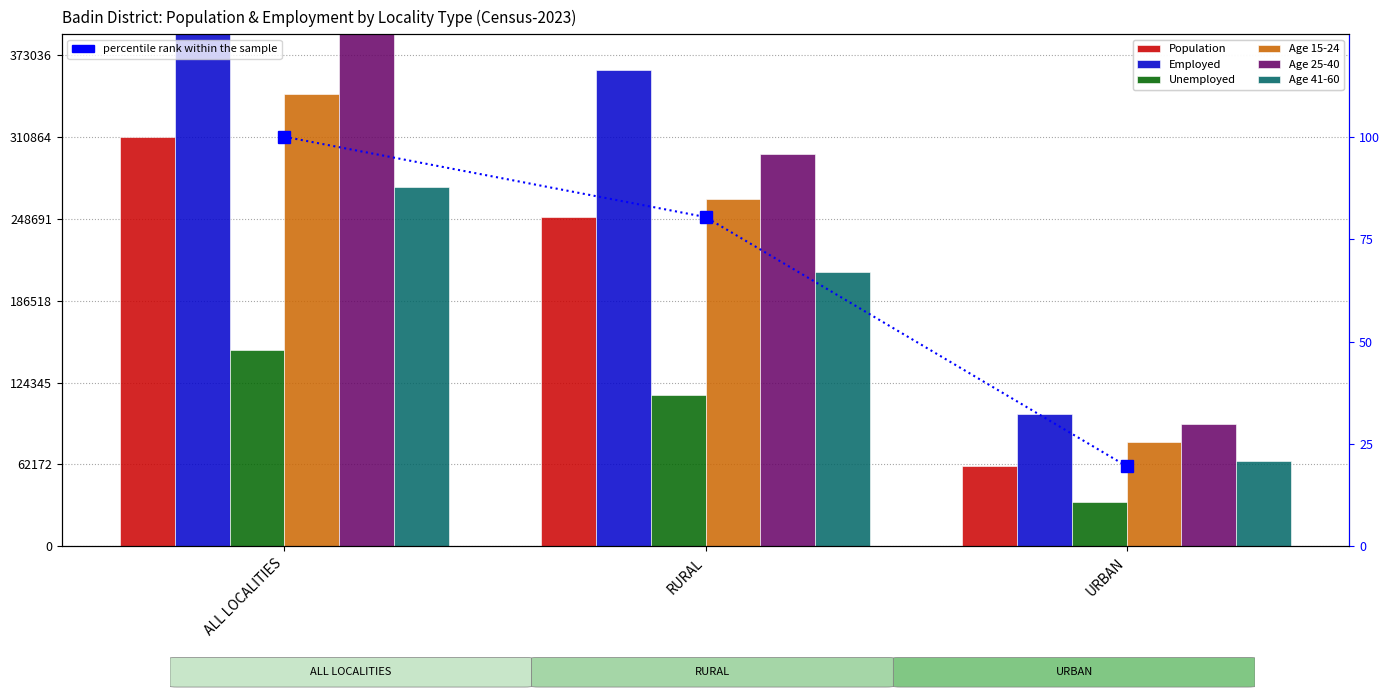

Where is Age 15-24 nearest to the value 211282?

RURAL